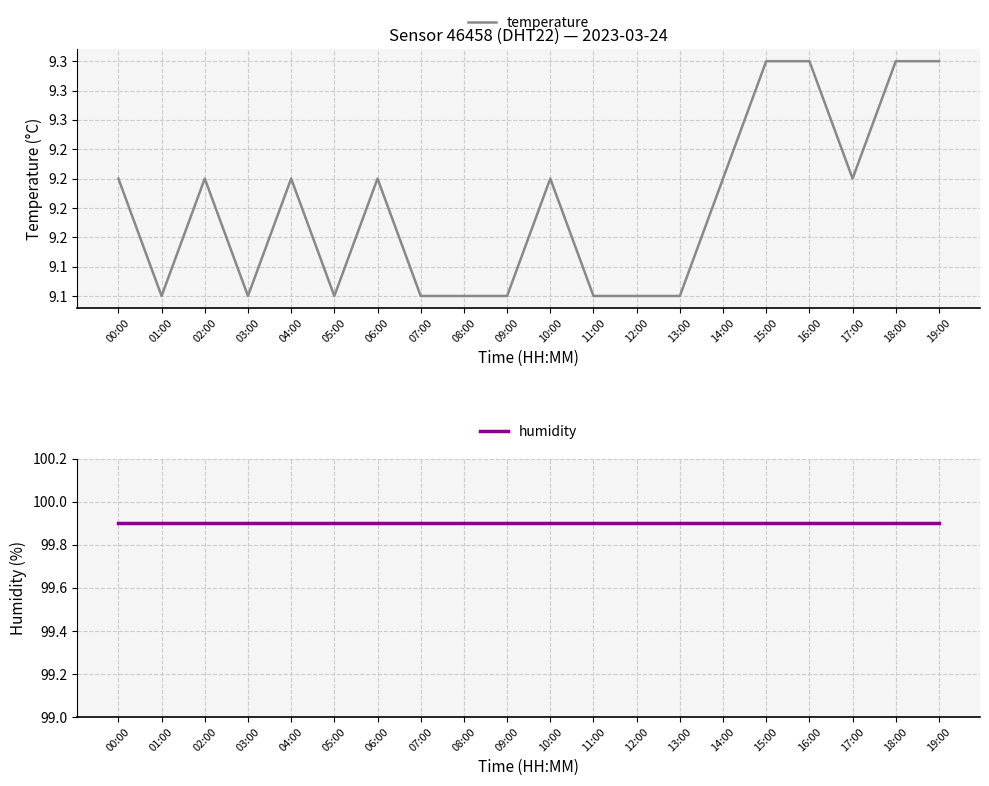

Rank the series by their maximum value, from lowest to highest.

temperature, humidity